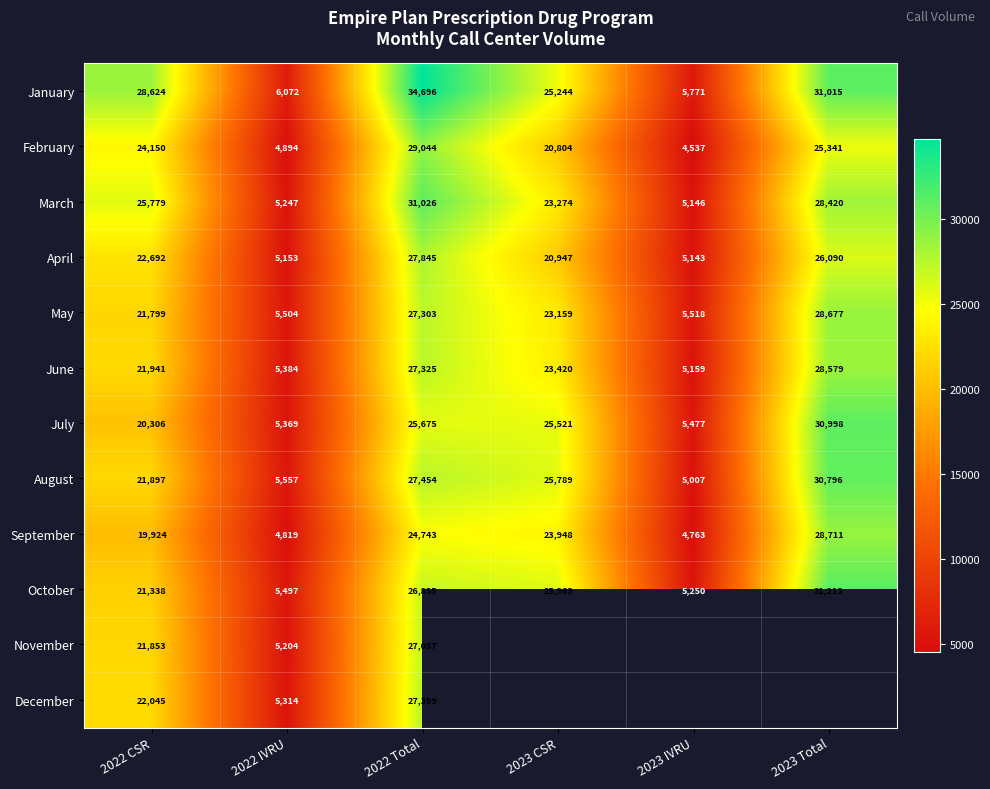

What is the minimum value shown in the chart?

4537.0